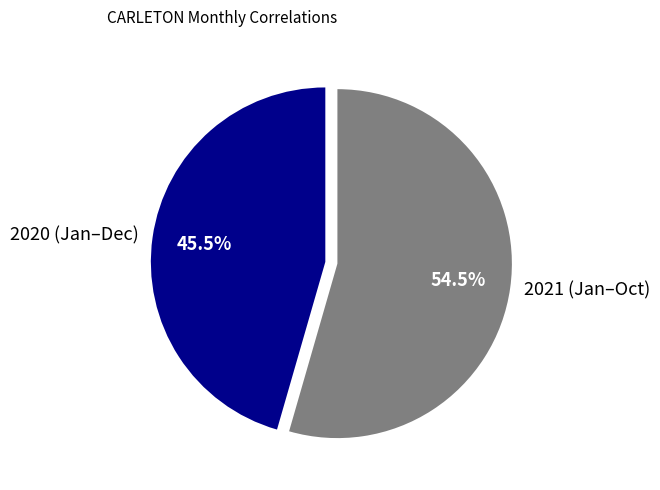

How many slices are in this pie chart?

2